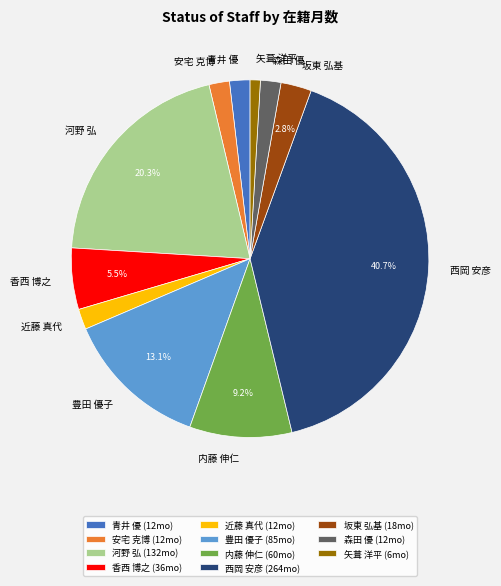

Which has a higher value, 河野 弘 or 安宅 克博?

河野 弘